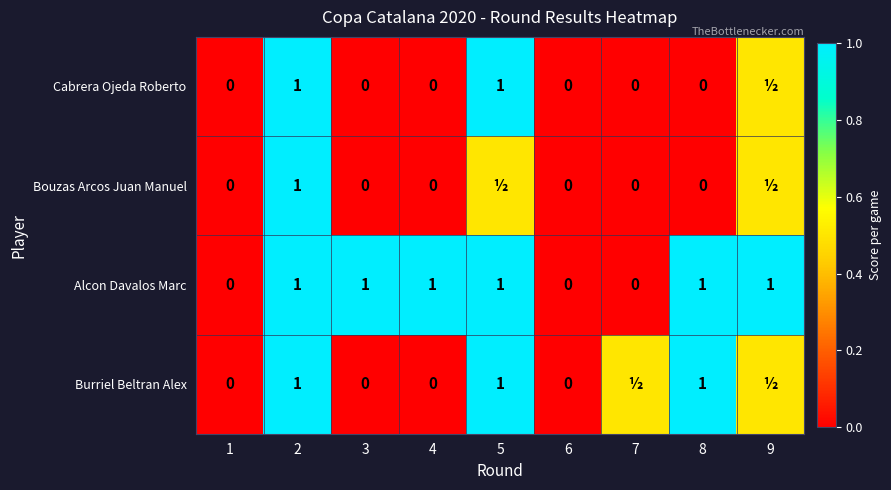

What is the sum of the Alcon Davalos Marc values at 2 and 3?

2.0